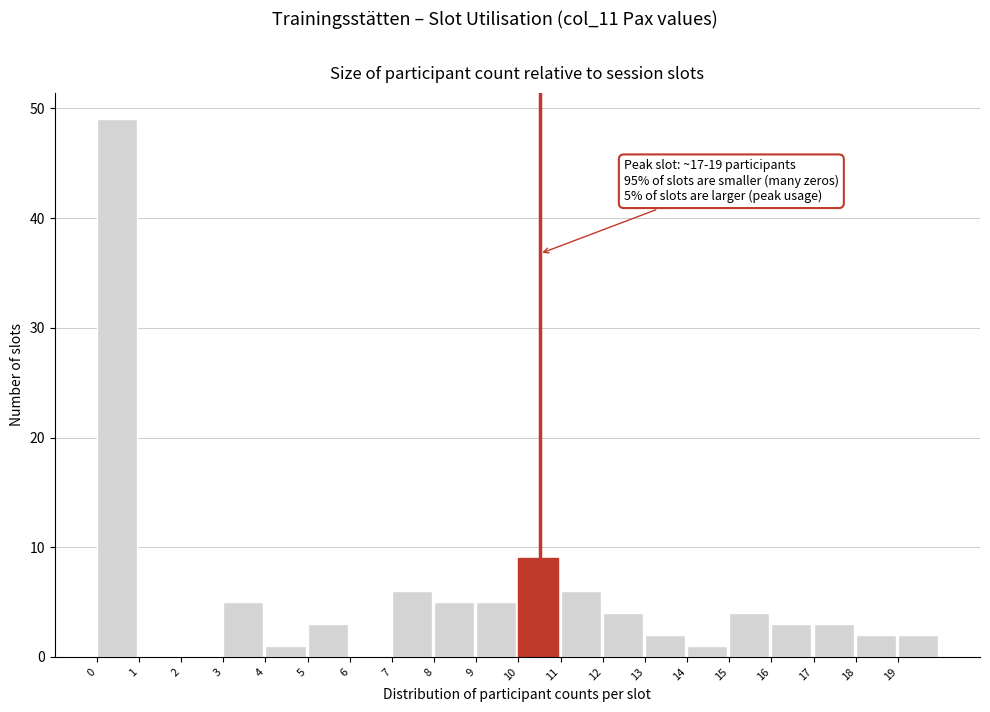

Over which range of the x-axis is the bar tallest?

0 to 1